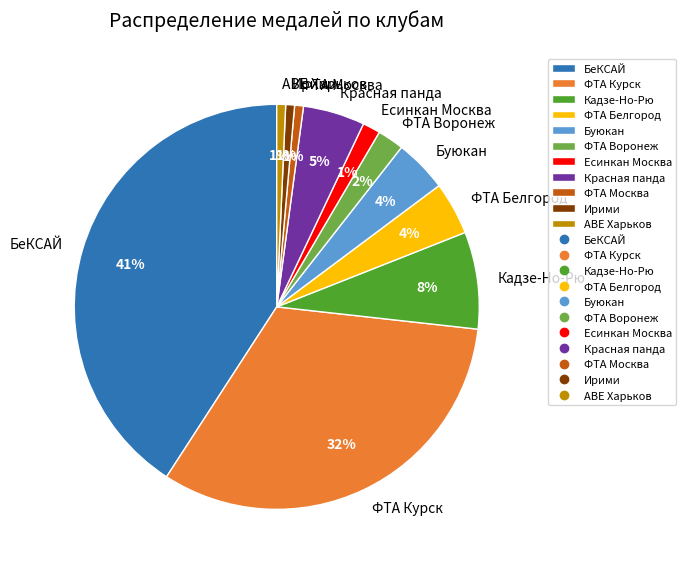

Which category has the biggest portion of the pie?

БеКСАЙ